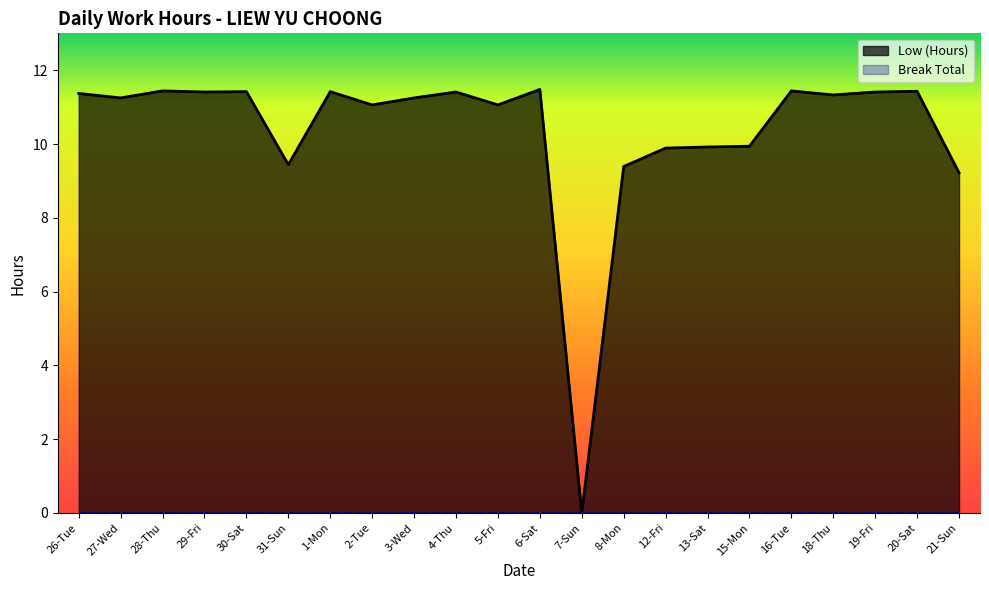

What is the label of the 22nd point from the right?

26-Tue